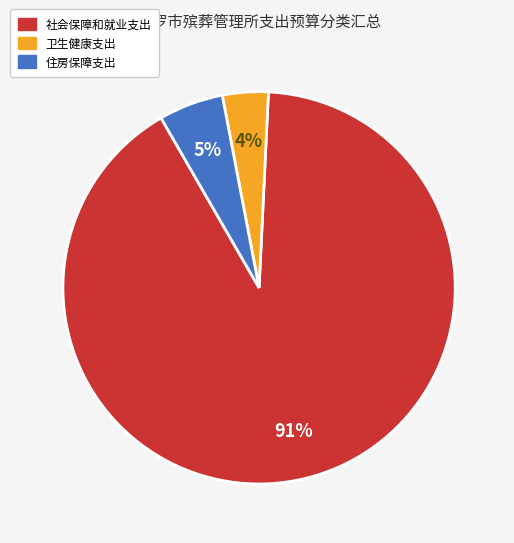

What is the smallest slice in the pie chart?

卫生健康支出